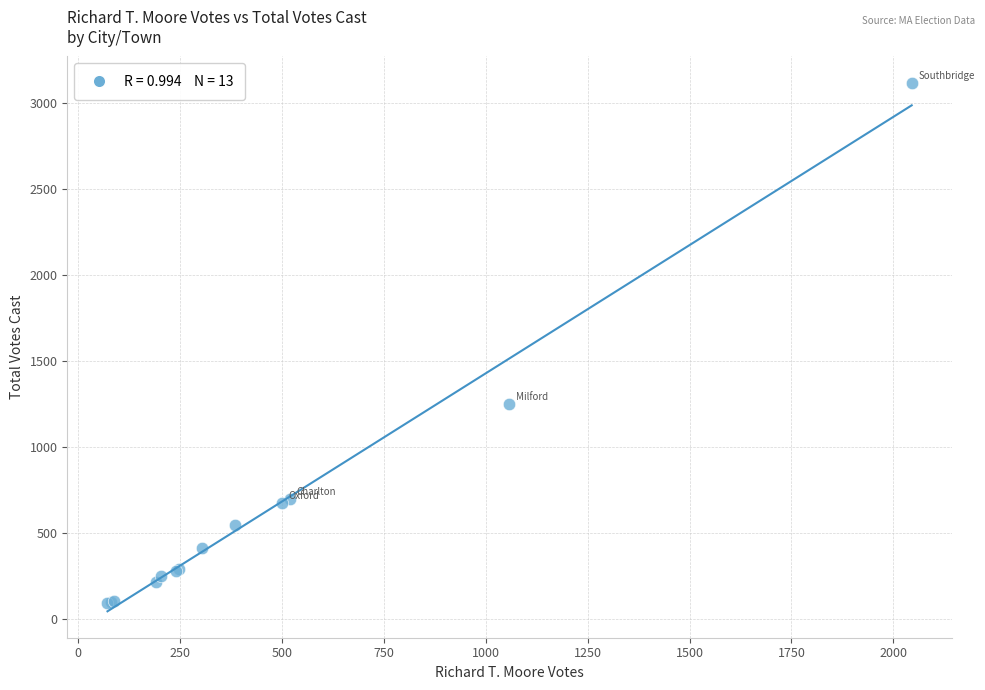

What Y value in the scatter plot is closest to 1605?

1250